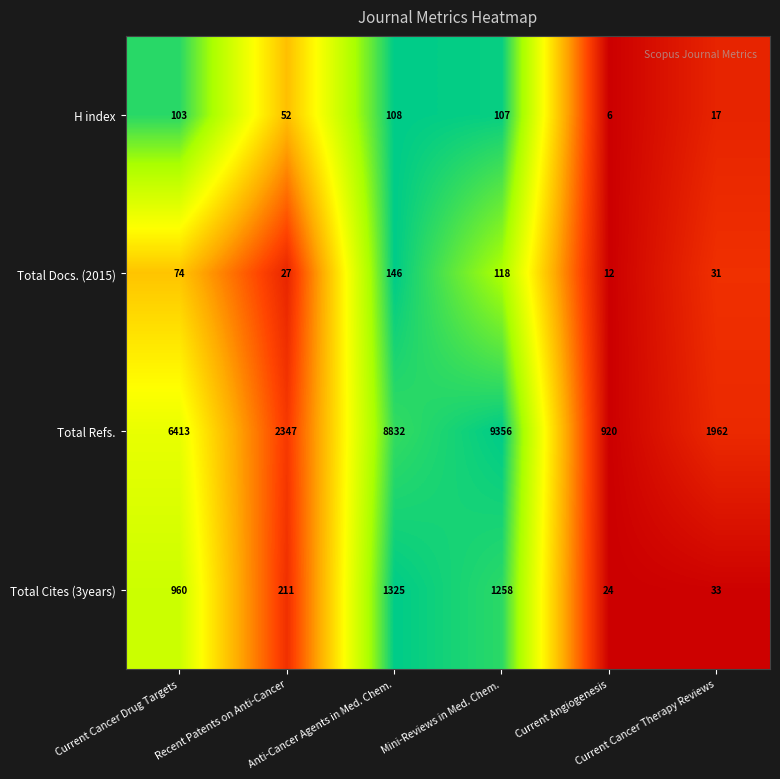

How many data points in Total Docs. (2015) are less than 74?

3